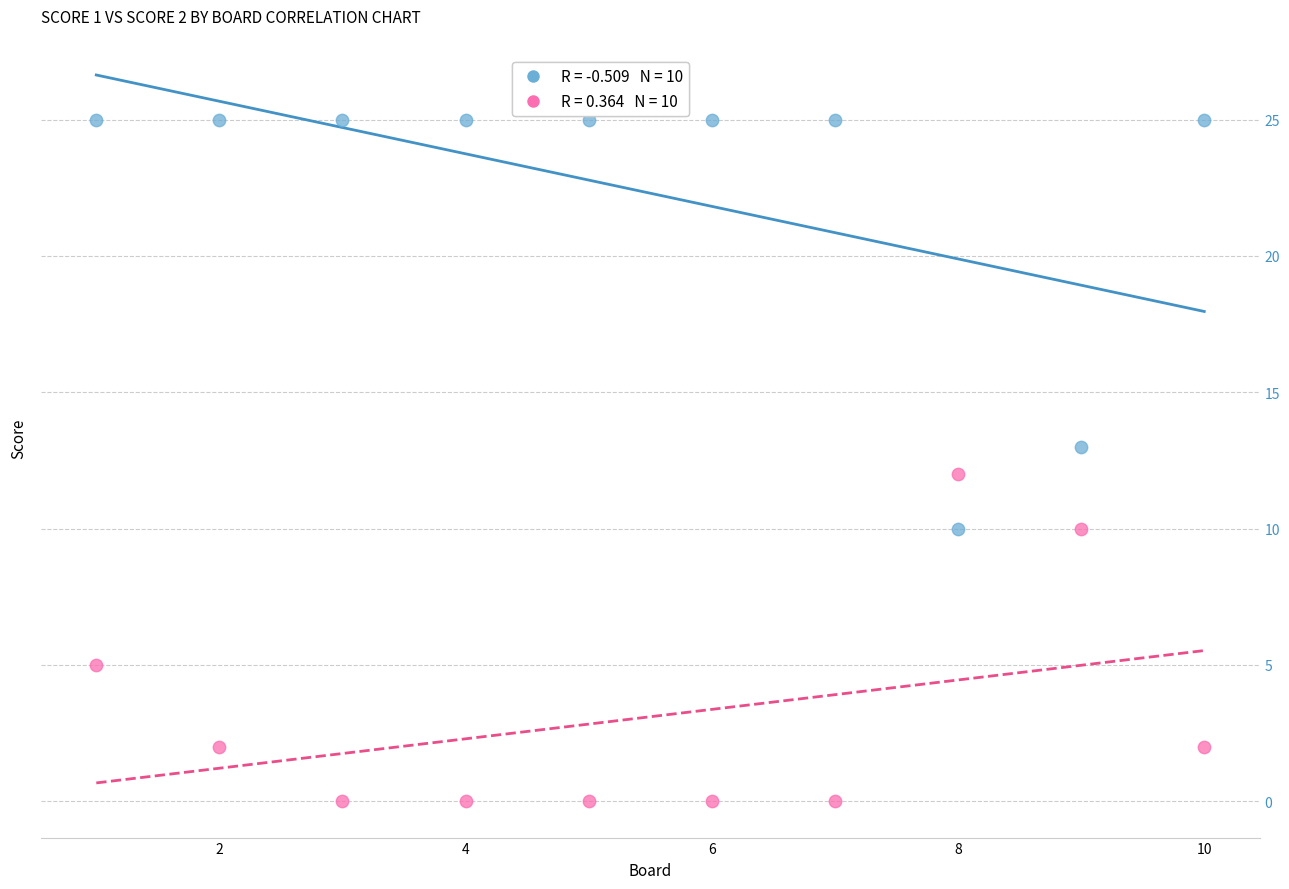

Across all data points, what is the range of Y values (max minus min)?

25